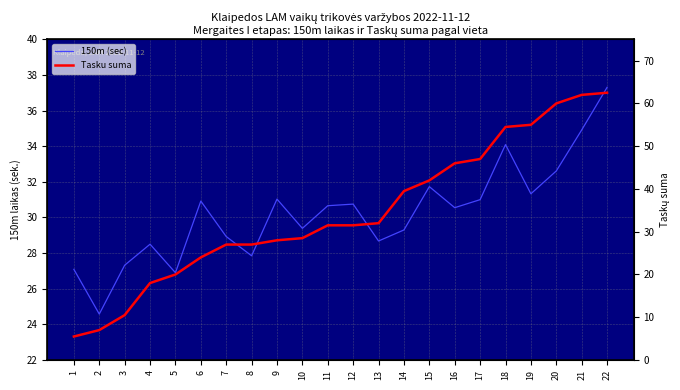

Rank the series by their maximum value, from lowest to highest.

150m (sec), Tasku suma